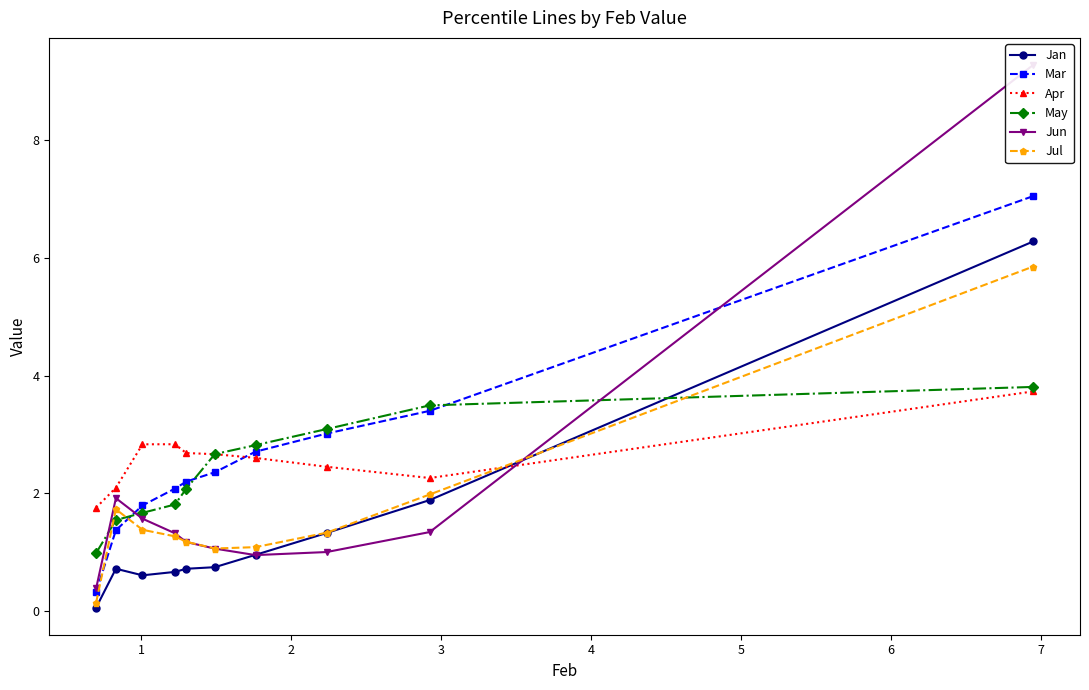

What is the maximum value for May?

3.8